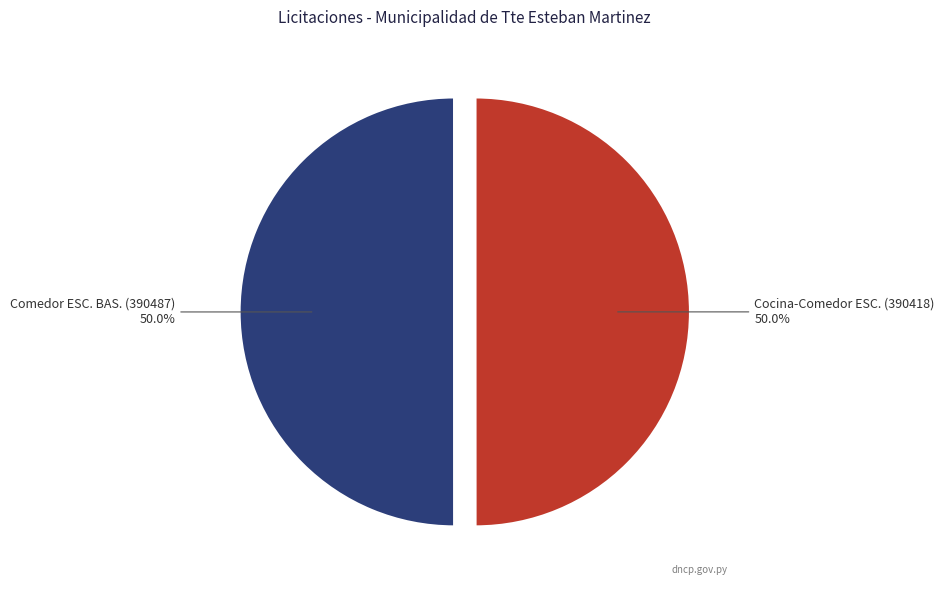

Combined, what portion of the pie is Comedor ESC. BAS. (390487) and Cocina-Comedor ESC. (390418)?

100.0%